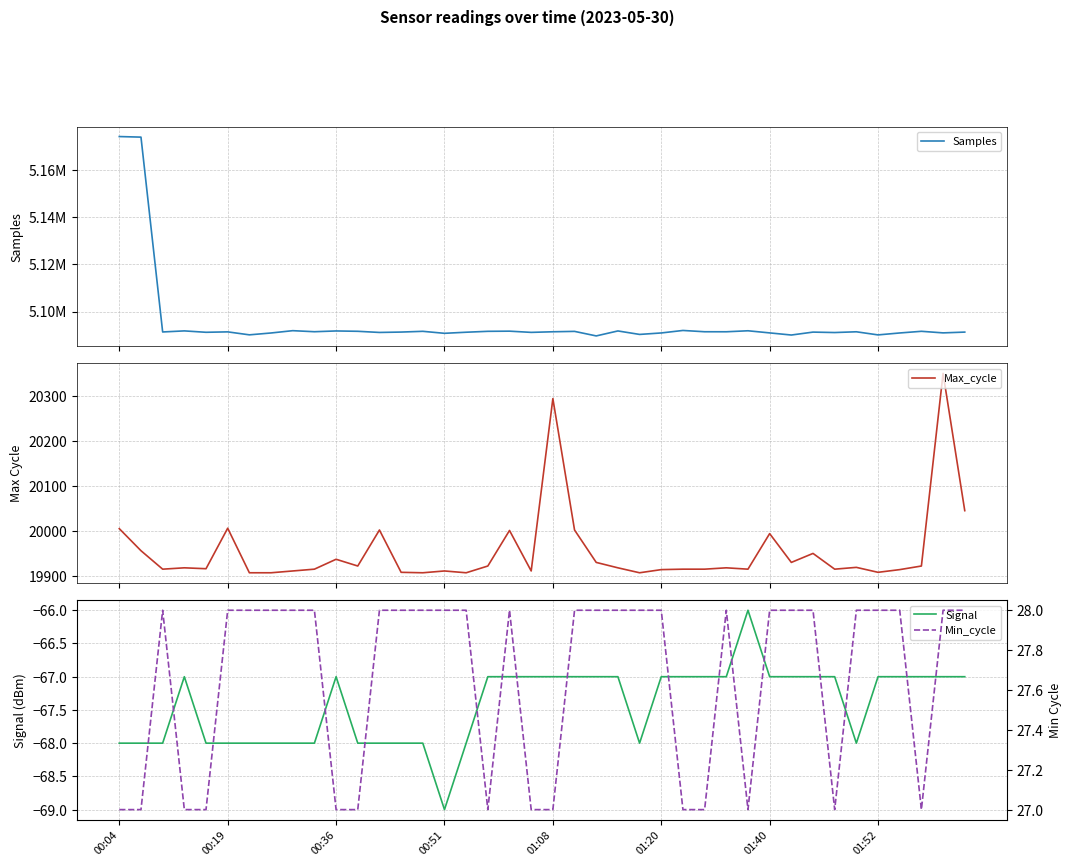

True or false: Signal has more than 0 points higher than both neighbors.

True